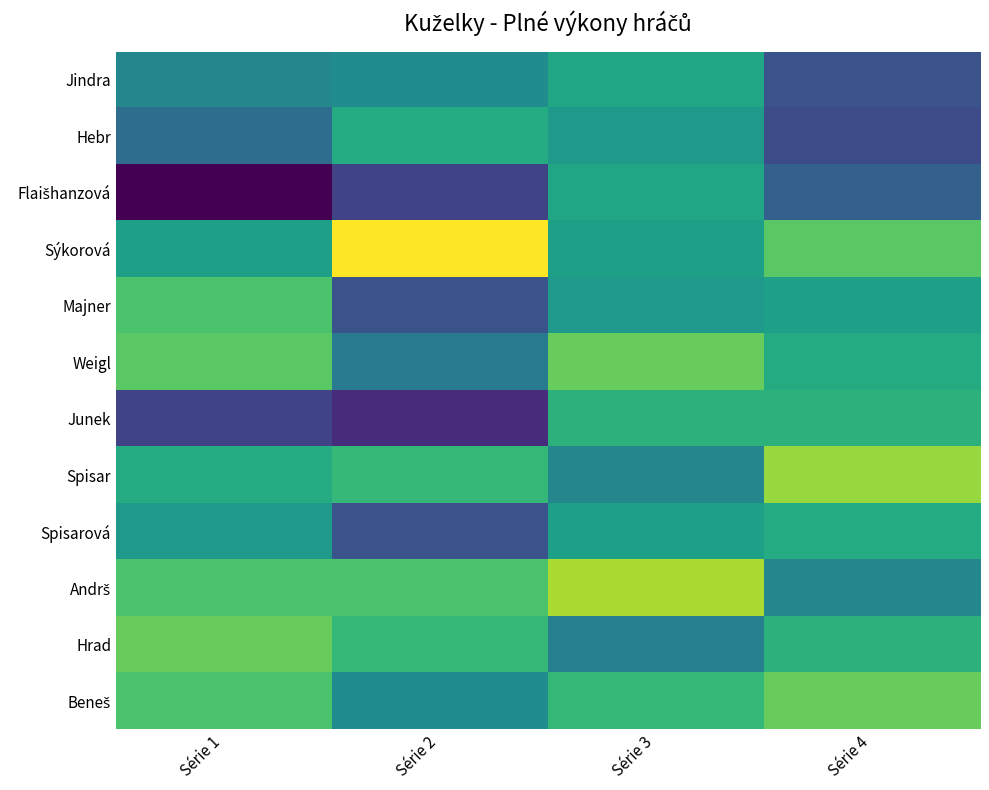

What is the total value across all series at Série 3?

1050